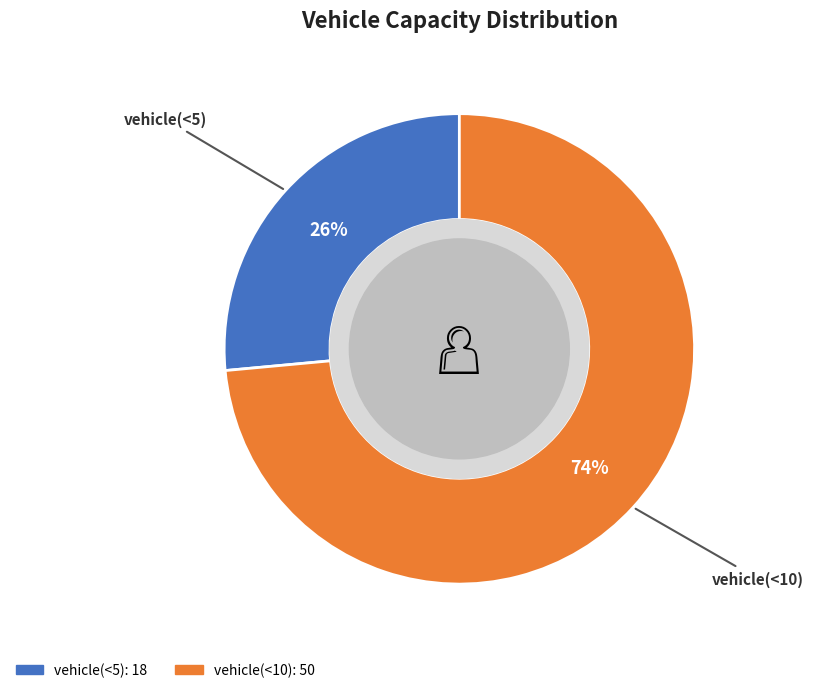

How many slices are in this pie chart?

2